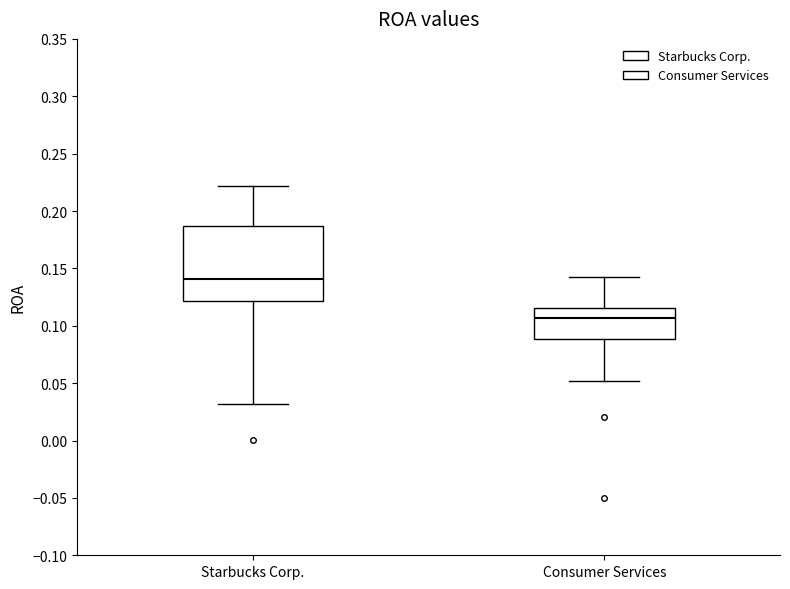

Reading left to right, transcribe this box plot: for each box, give where its median line is, the range the box spans, and where its two whiskers end, as read against the y-axis. The values are not printed on the chart, so give them approximately, as read against the axis.

Starbucks Corp.: median 0.140, box 0.120 to 0.185, whiskers 0.030 to 0.220
Consumer Services: median 0.105, box 0.090 to 0.115, whiskers 0.050 to 0.145